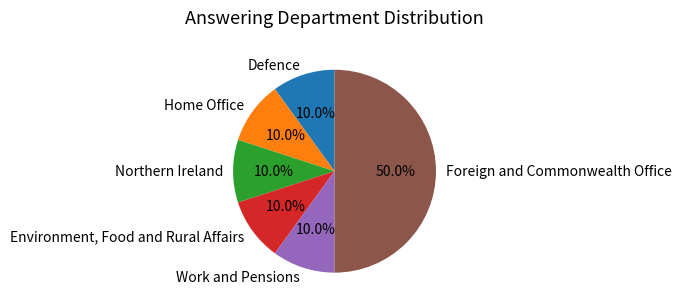

Do Work and Pensions and Environment, Food and Rural Affairs together represent more than half of the pie?

No